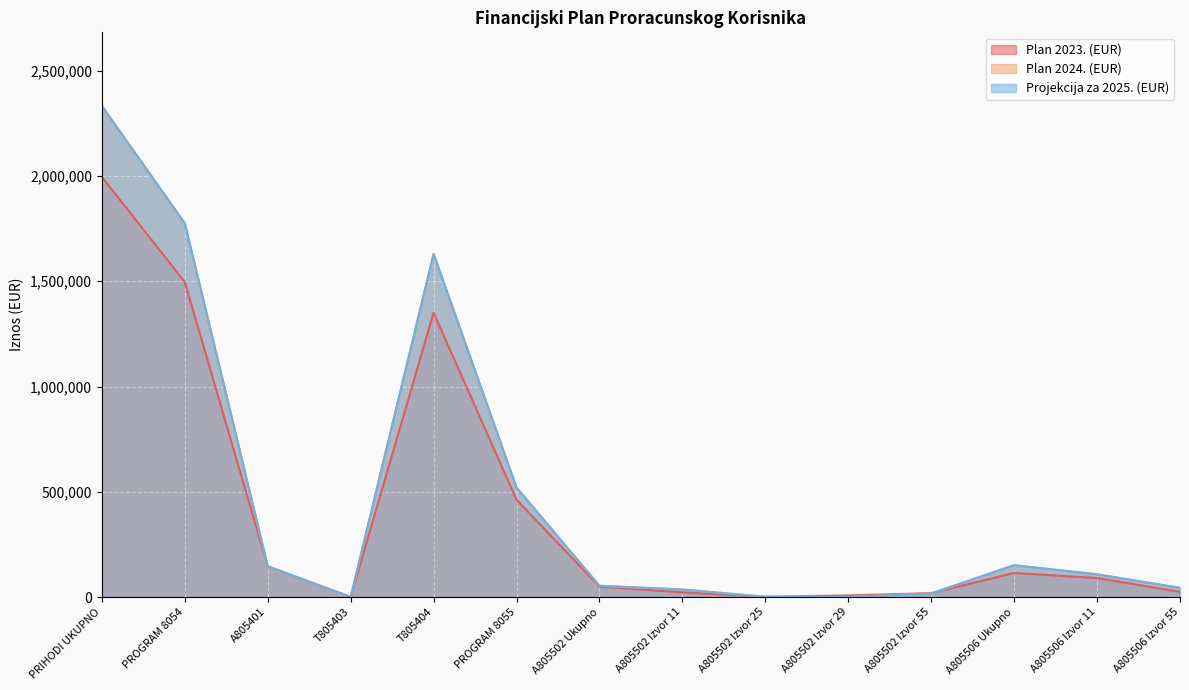

Where does the Projekcija za 2025. (EUR) series first go above 107600?

PRIHODI UKUPNO